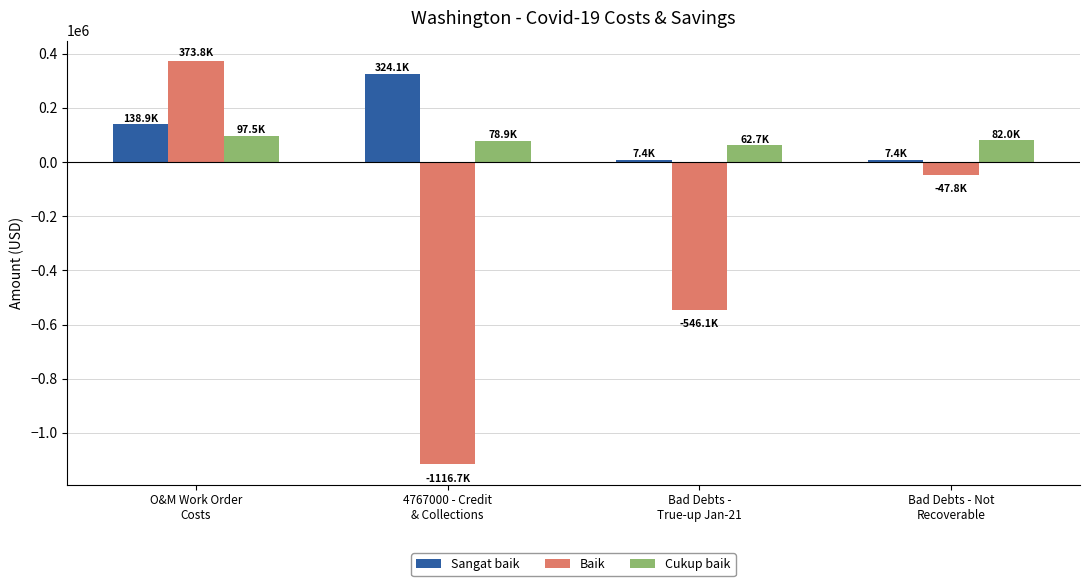

What is the difference between the maximum and minimum values in the Sangat baik series?

316714.7